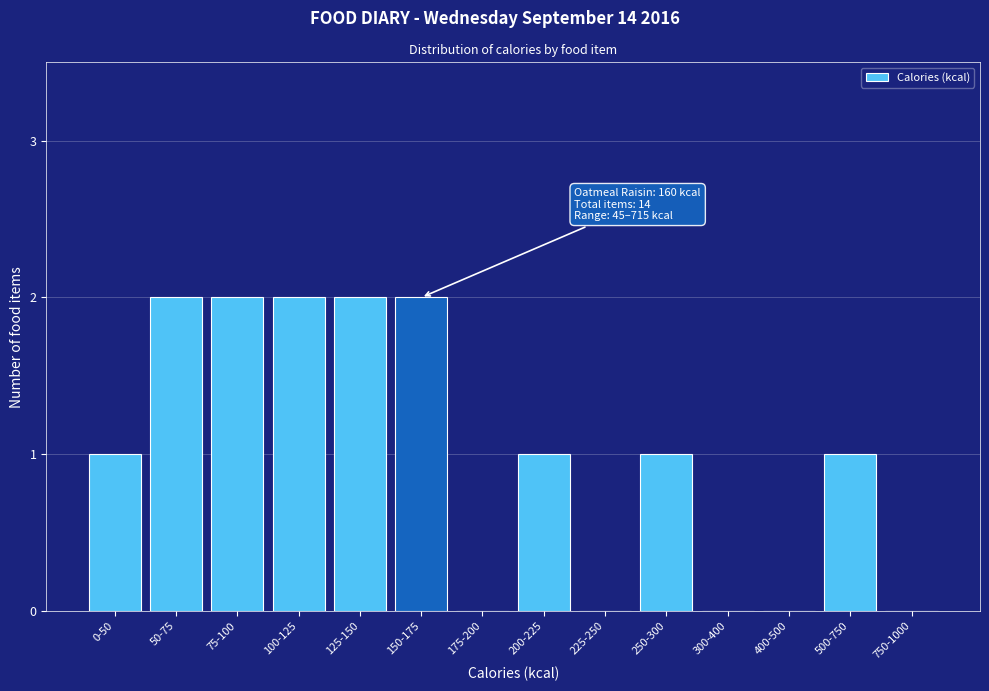

Reading left to right, what are all the values shown in this chart?

0-50=1	50-75=2	75-100=2	100-125=2	125-150=2	150-175=2	175-200=0	200-225=1	225-250=0	250-300=1	300-400=0	400-500=0	500-750=1	750-1000=0